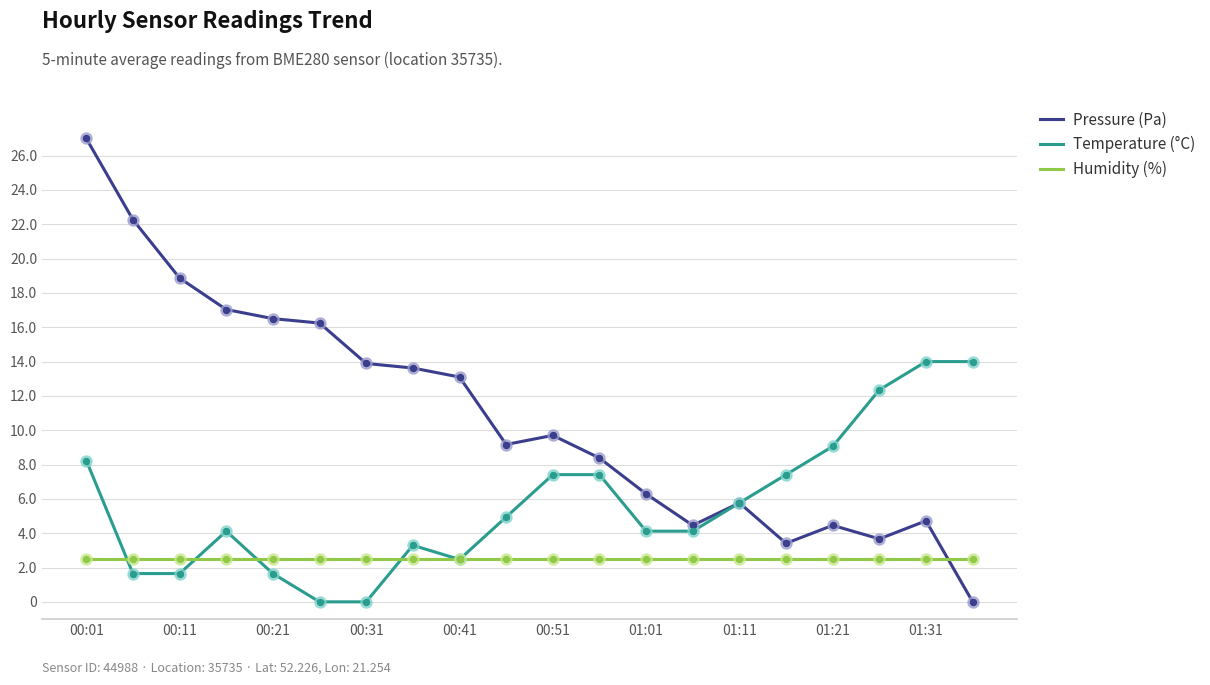

Which series has the largest total across all categories?

Pressure (Pa)